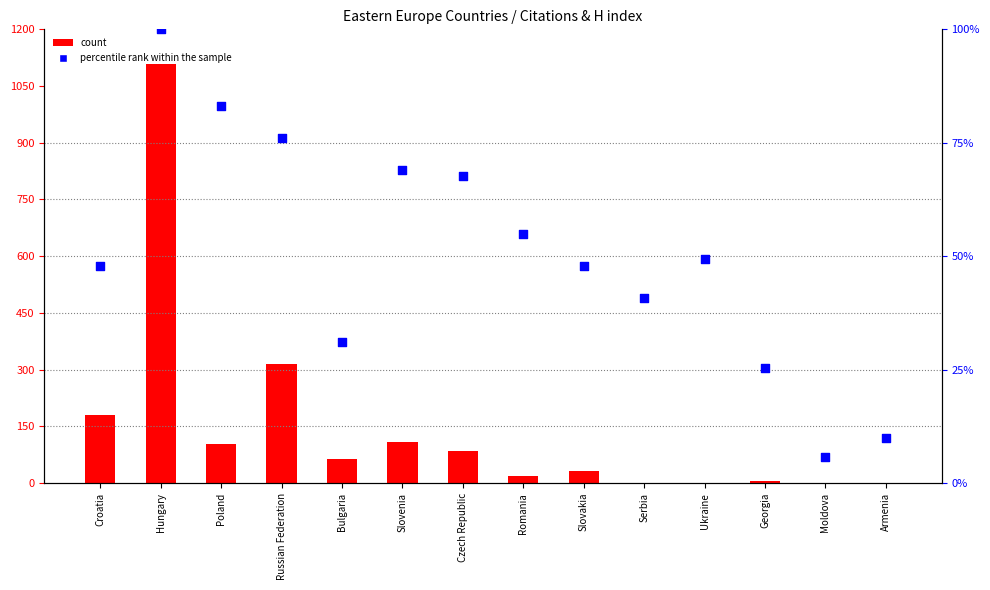

At which category is the sum across all series the highest?

Hungary